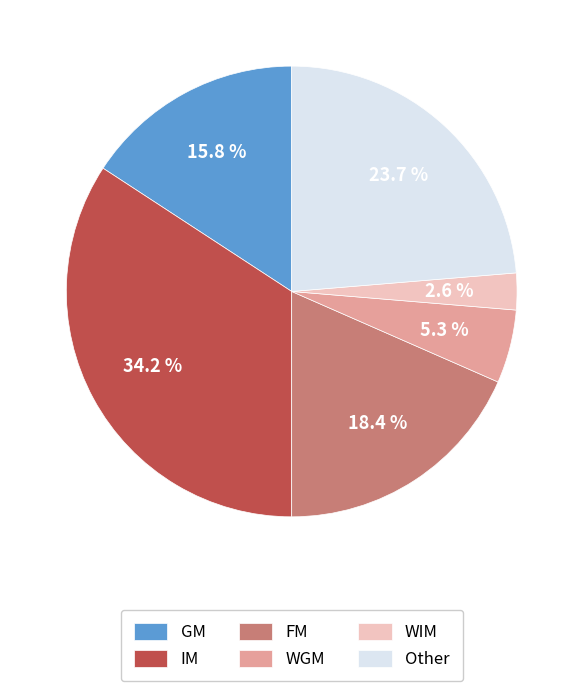

To the nearest percent, what is the average slice percentage?

17%